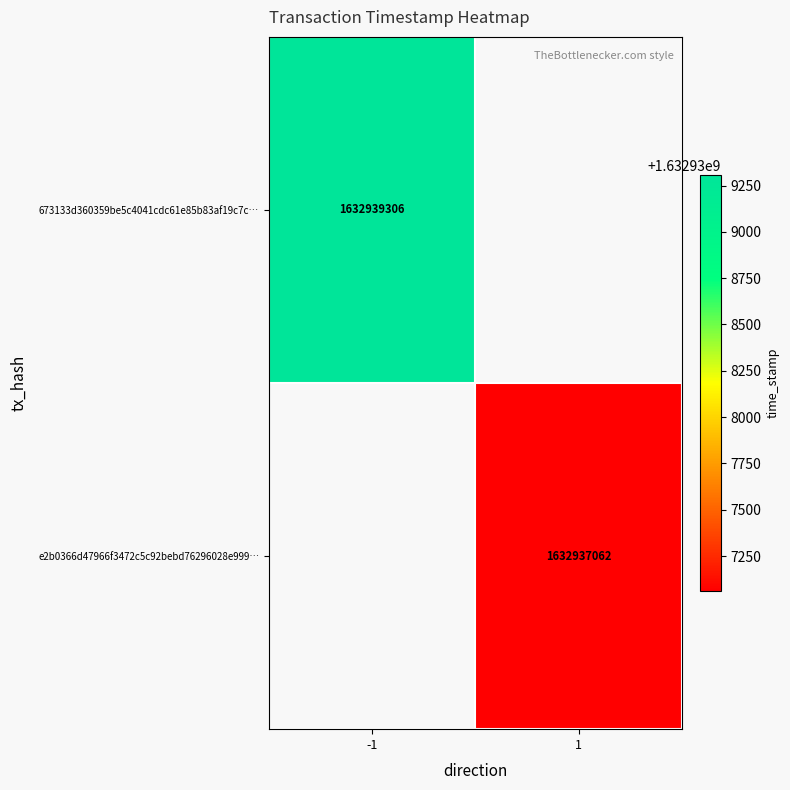

True or false: 673133d360359be5c4041cdc61e85b83af19c7c… has a value of 2457702171 at -1.

False